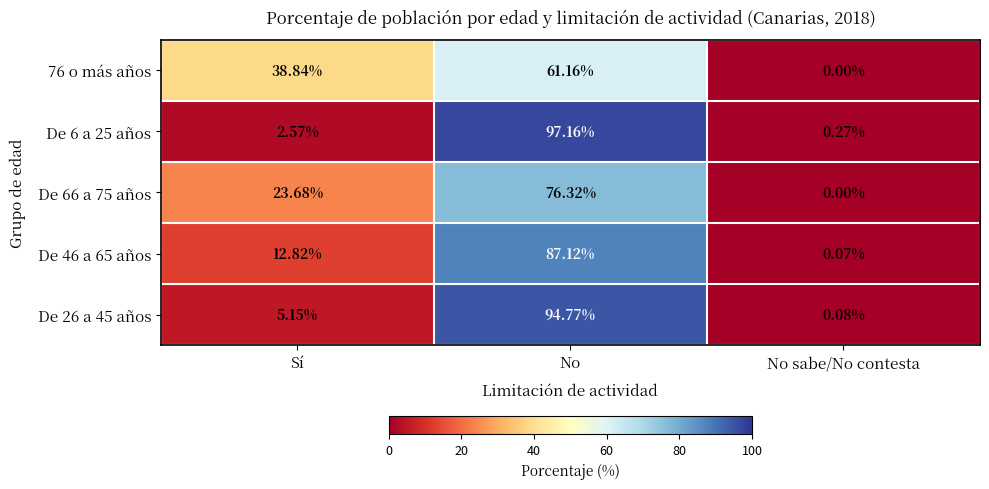

Where is De 66 a 75 años nearest to the value 38?

Sí